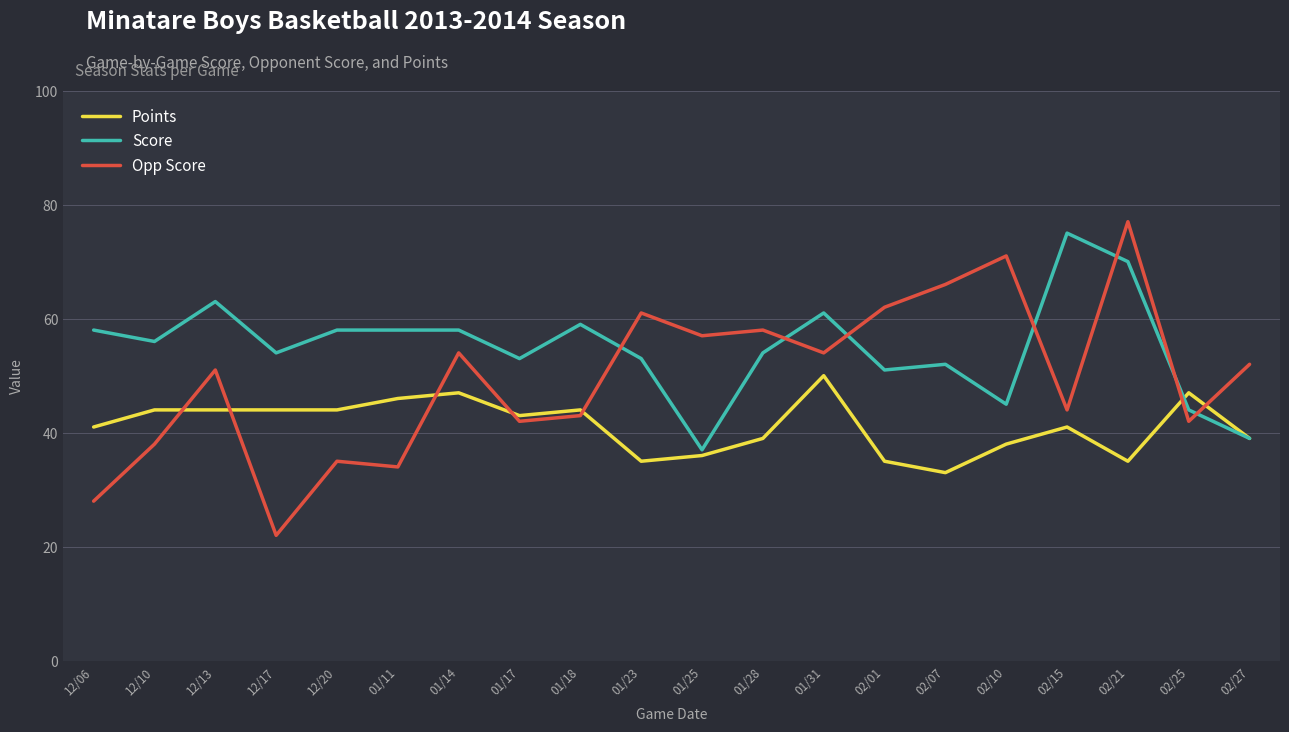

What is the minimum value shown in the chart?

22